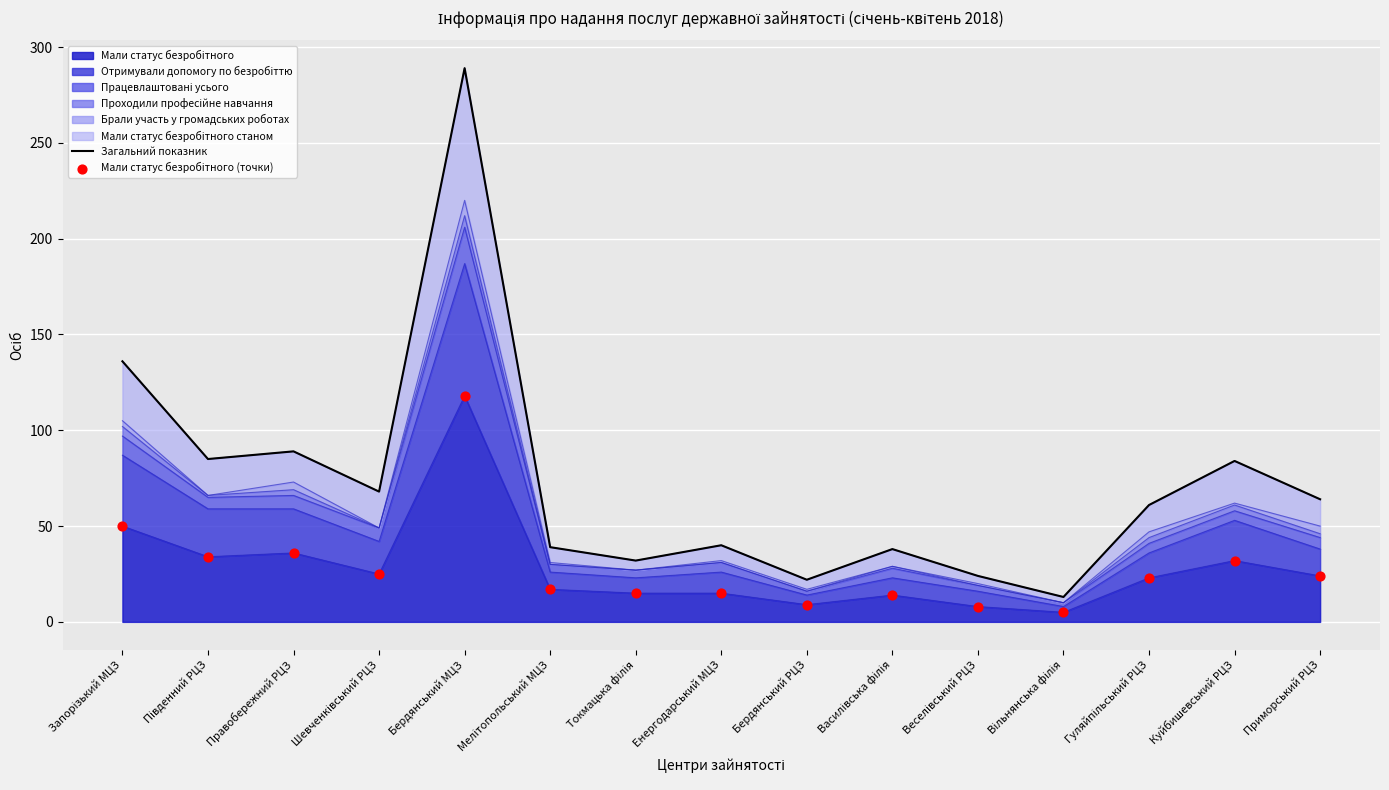

Is the value of Загальний показник at Південний РЦЗ greater than the value of Мали статус безробітного (точки) at Гуляйпільський РЦЗ?

Yes